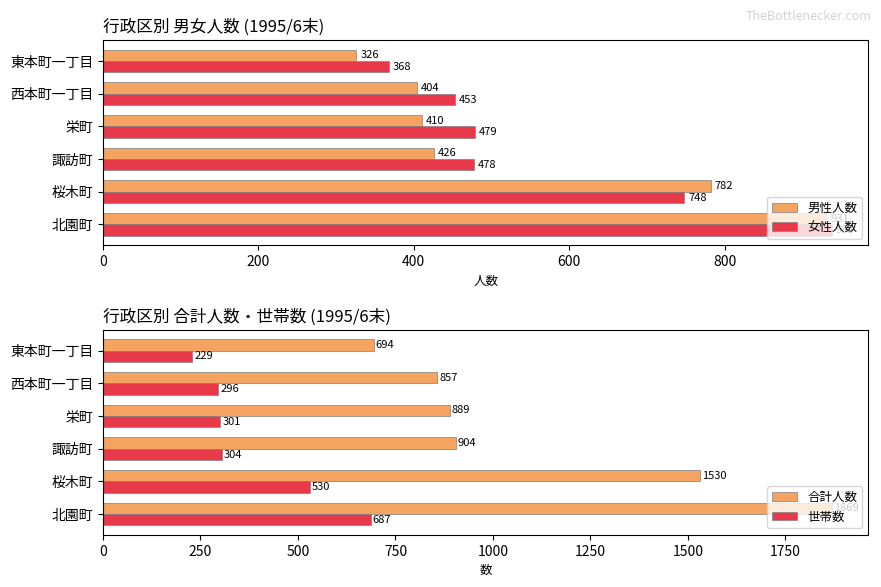

List the labels in order of 男性人数 value, largest first.

北園町, 桜木町, 諏訪町, 栄町, 西本町一丁目, 東本町一丁目